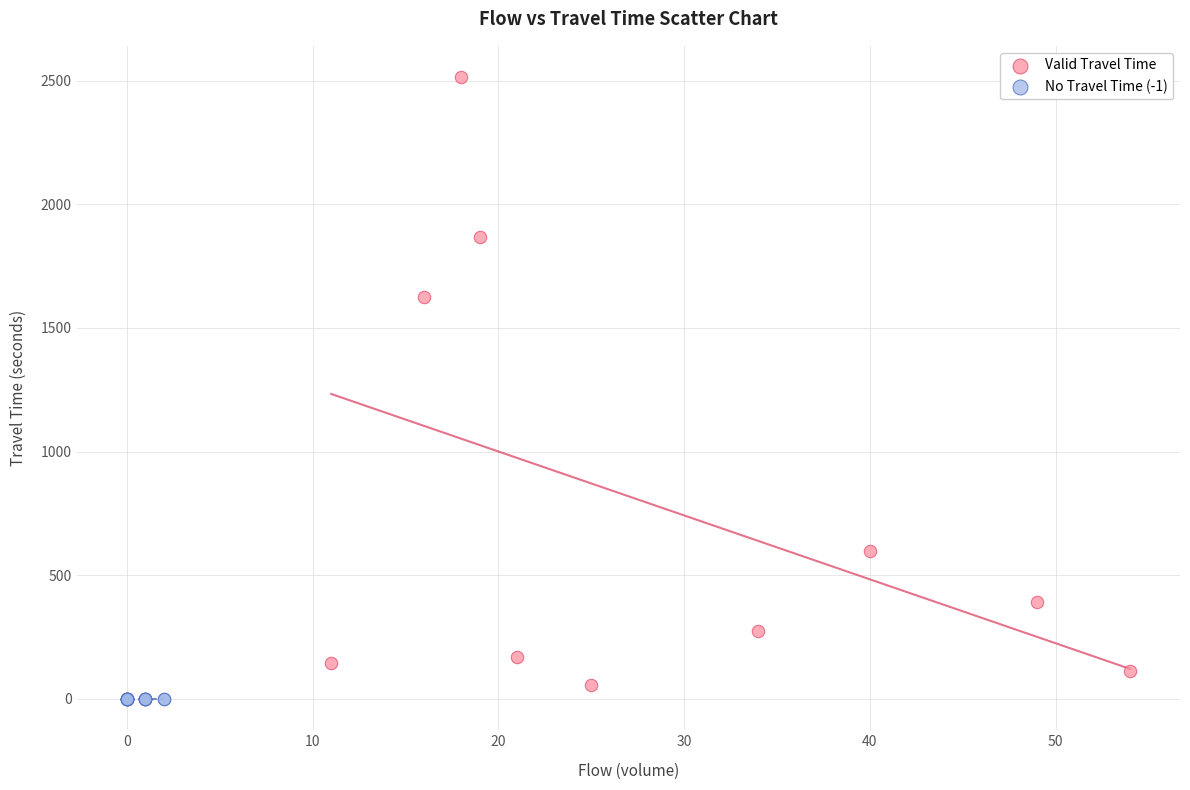

Which series contains the highest Y value?

Valid Travel Time